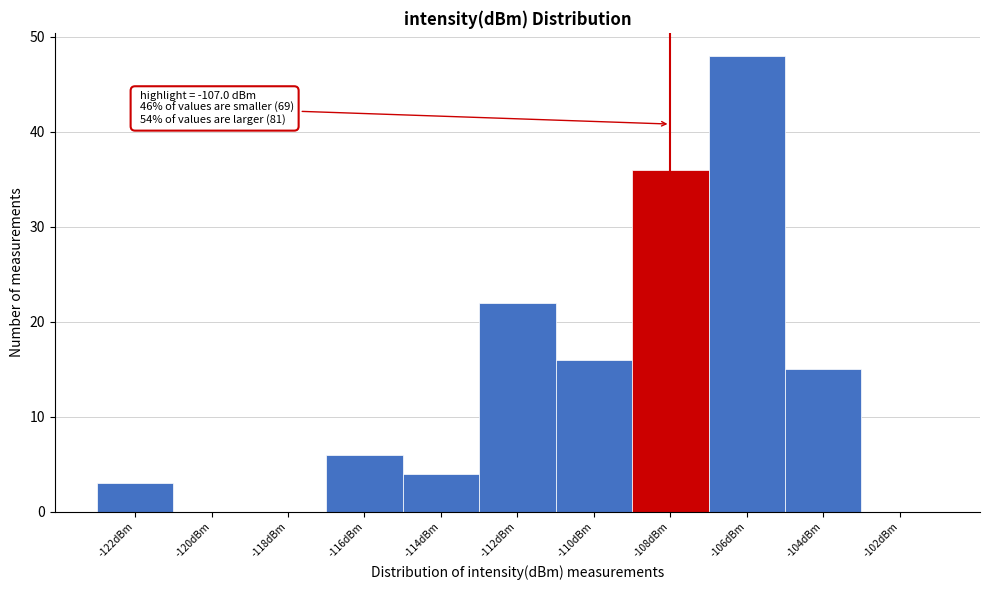

Reading right to left, transcribe all the data shown in this chart.

-102dBm=0	-104dBm=15	-106dBm=48	-108dBm=36	-110dBm=16	-112dBm=22	-114dBm=4	-116dBm=6	-118dBm=0	-120dBm=0	-122dBm=3